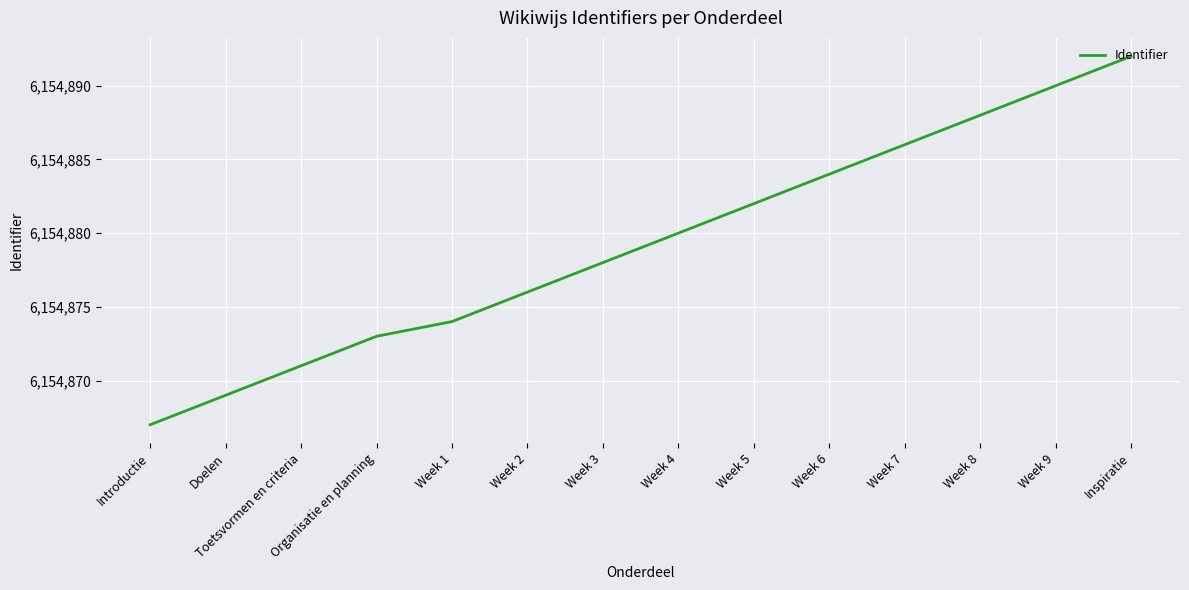

What is the maximum value shown in the chart?

6154892